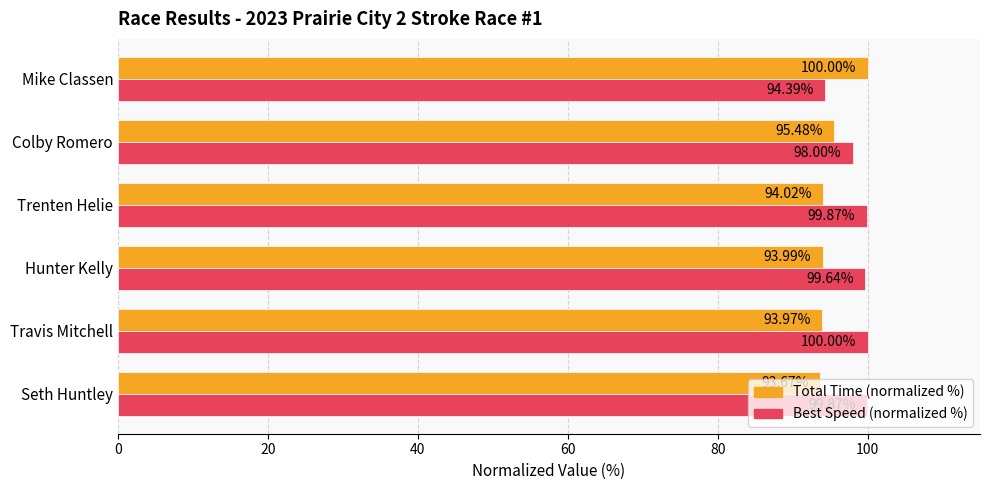

What is the lowest value of the Total Time (normalized %) series?

93.7